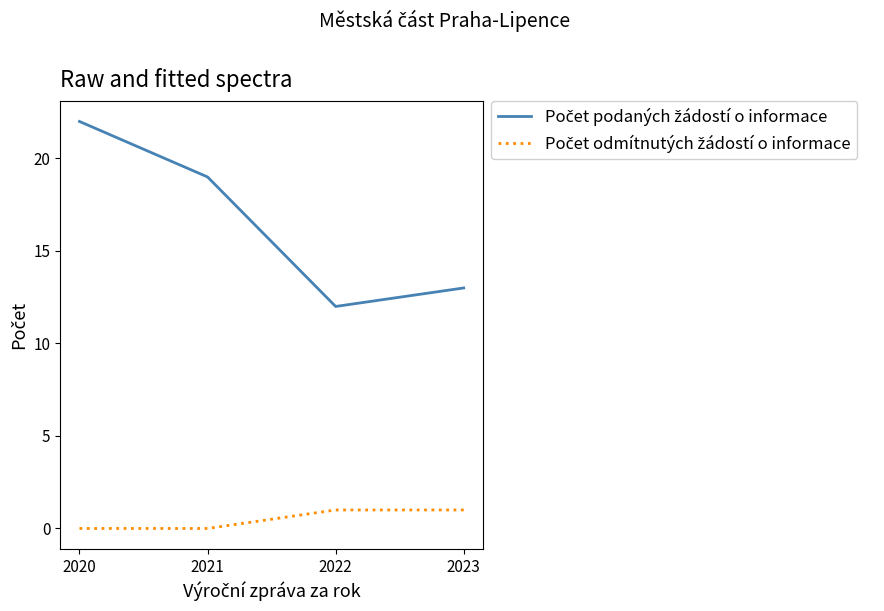

What is the spread (max minus min) of values at 2021?

19